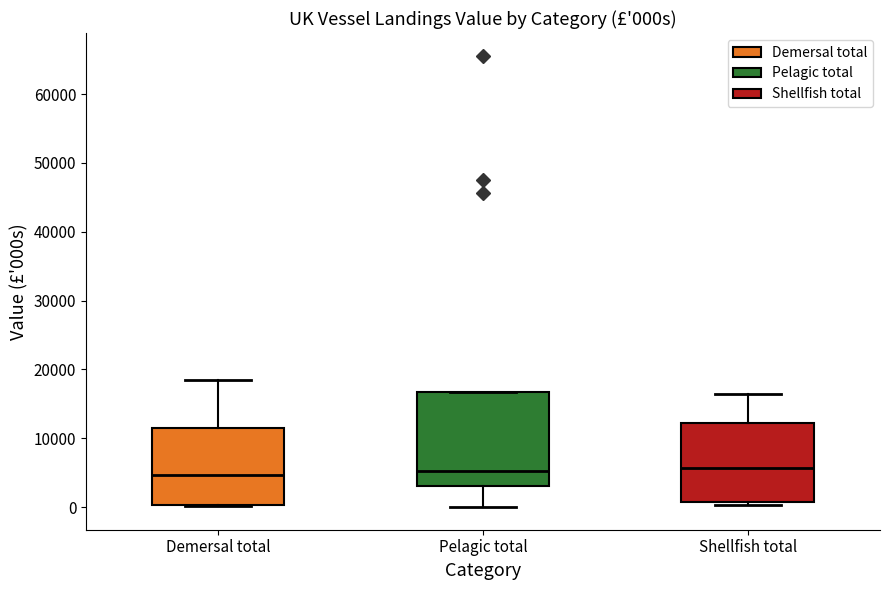

Reading left to right, transcribe this box plot: for each box, give where its median line is, the range the box spans, and where its two whiskers end, as read against the y-axis. The values are not printed on the chart, so give them approximately, as read against the axis.

Demersal total: median 5000, box 0 to 11000, whiskers 0 to 18000
Pelagic total: median 5000, box 3000 to 17000, whiskers 0 to 17000
Shellfish total: median 6000, box 1000 to 12000, whiskers 0 to 16000